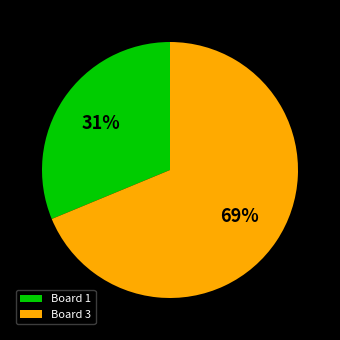

To the nearest percent, what is the average slice percentage?

50%